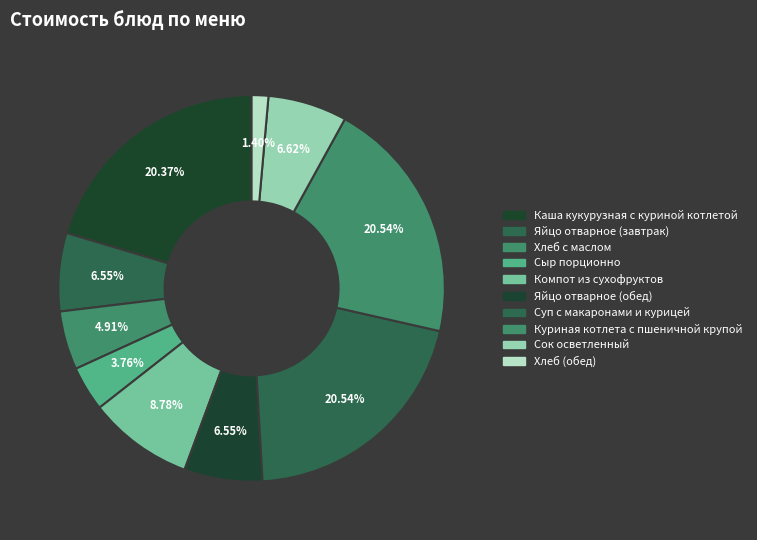

How many segments does this pie chart have?

10